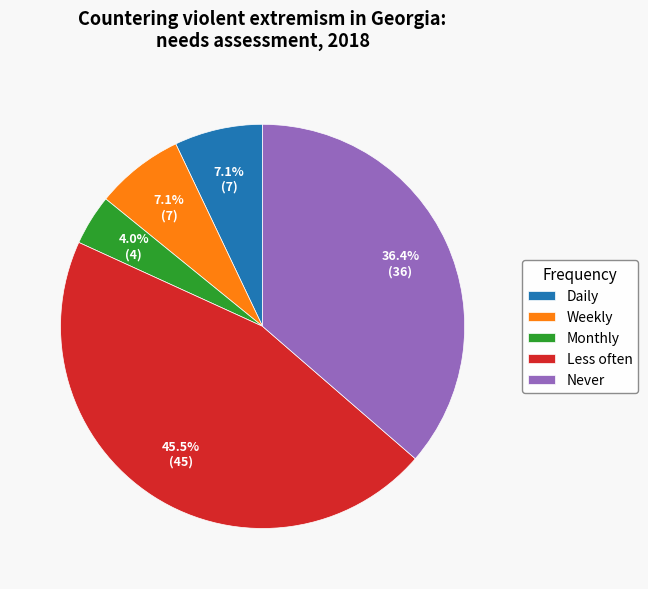

Approximately how many times larger is the value at Monthly compared to Daily?

0.6